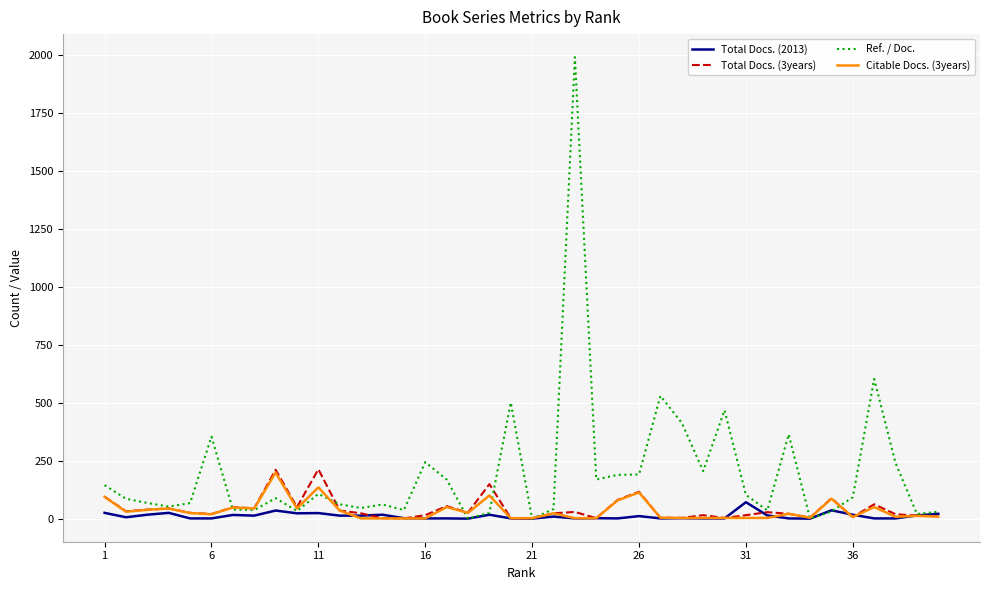

What is the maximum value for Ref. / Doc.?

1992.0